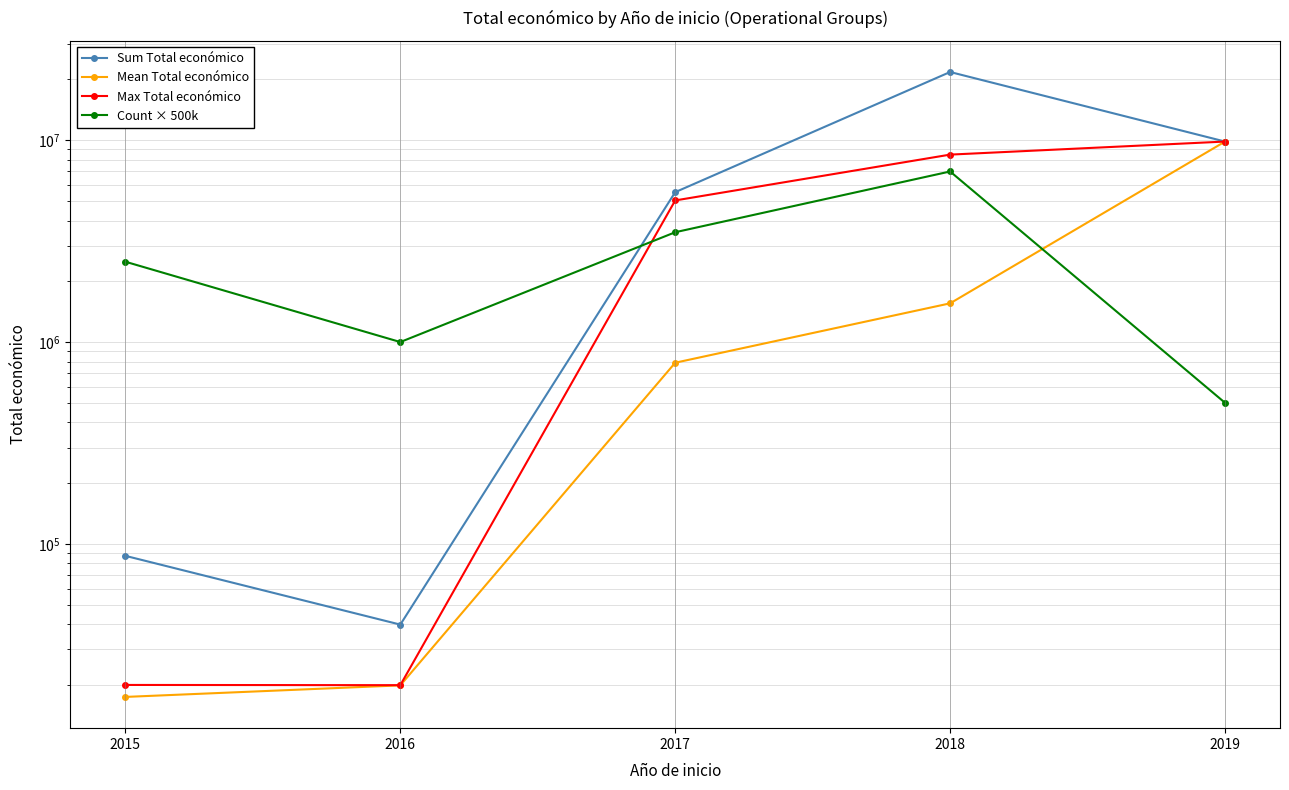

Where does the Max Total económico series first go above 5030236?

2018